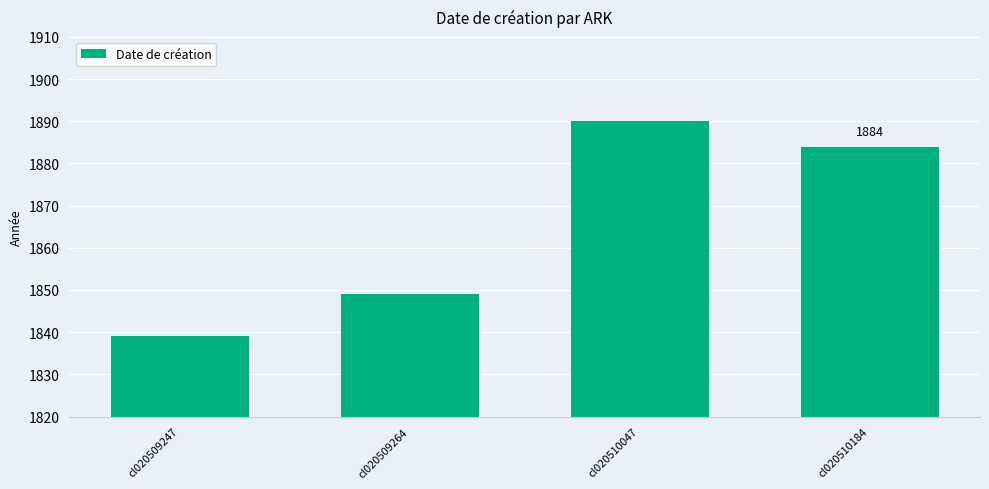

Read the value at cl020510184.

1884